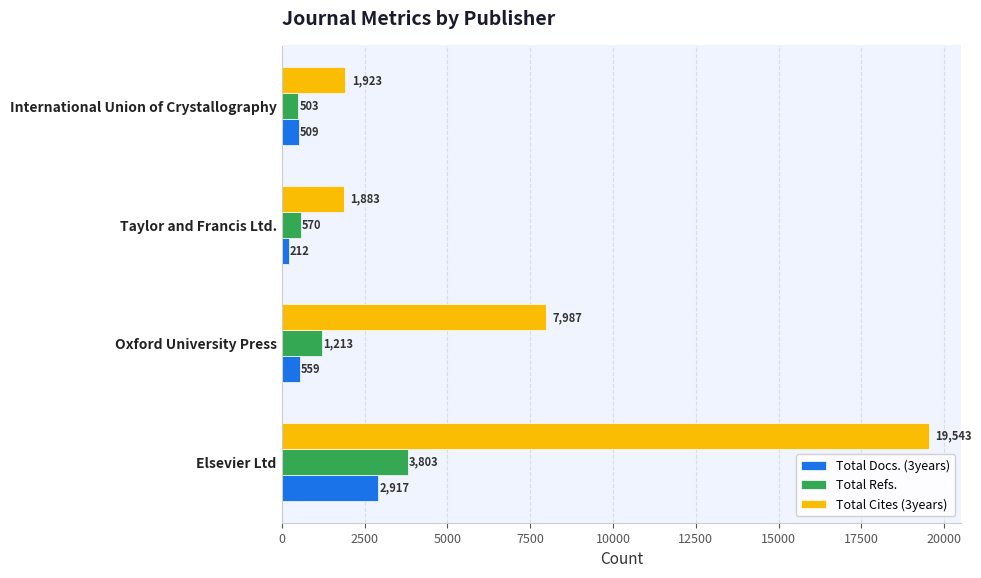

Is it true that Total Refs. equals 503 at International Union of Crystallography?

True